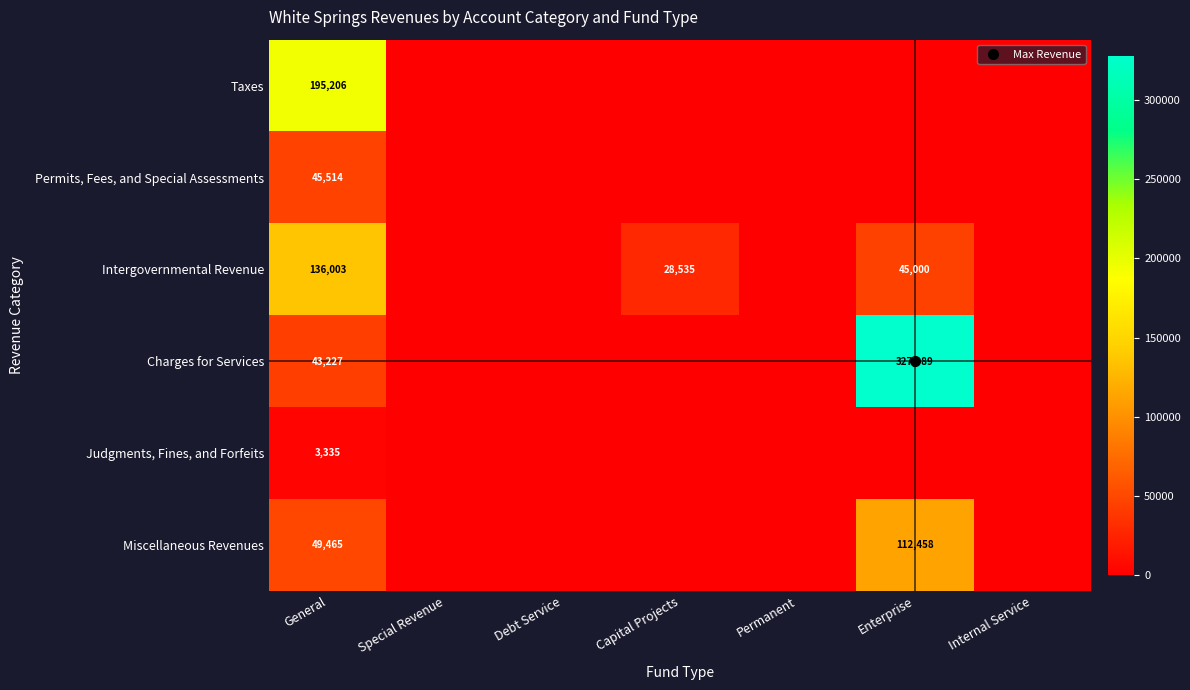

Which series changed the most between Debt Service and Internal Service?

Taxes